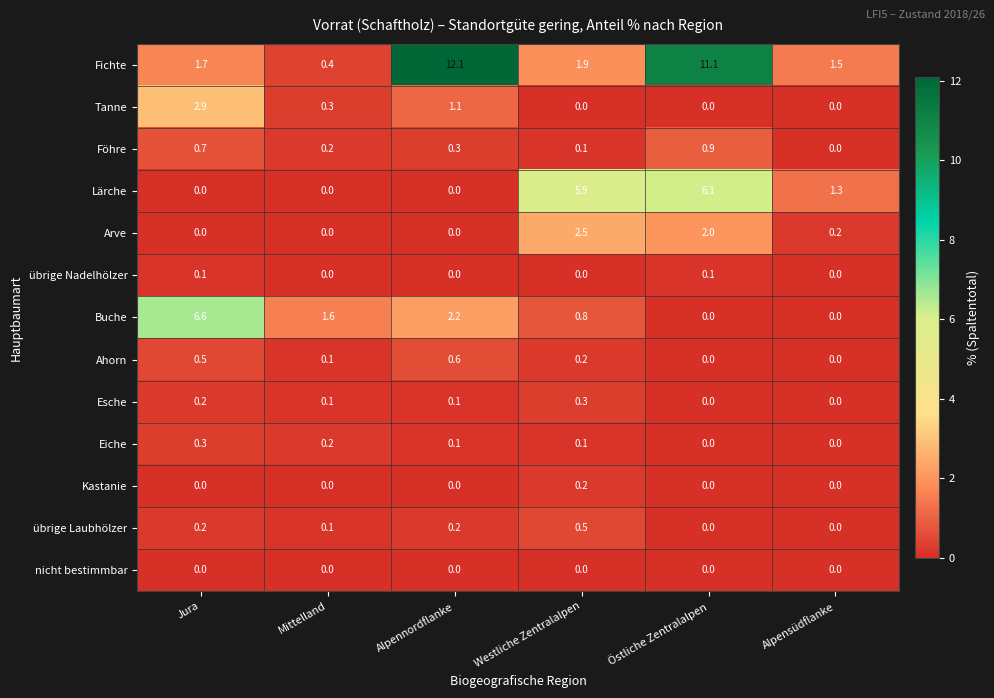

Which category has the highest value in the Föhre series?

Östliche Zentralalpen